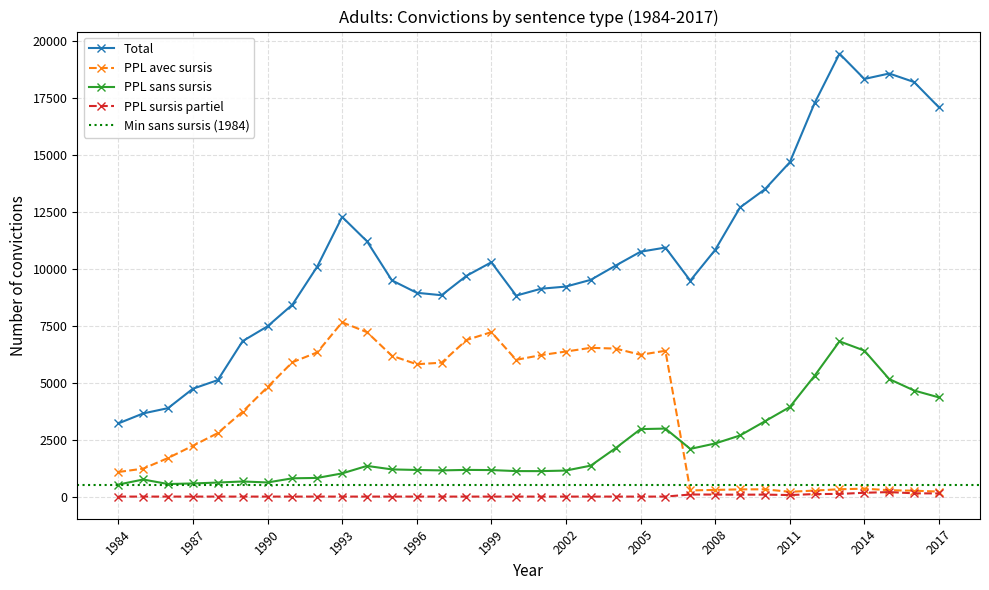

What is the difference between the PPL avec sursis values at 2015 and 2017?

60